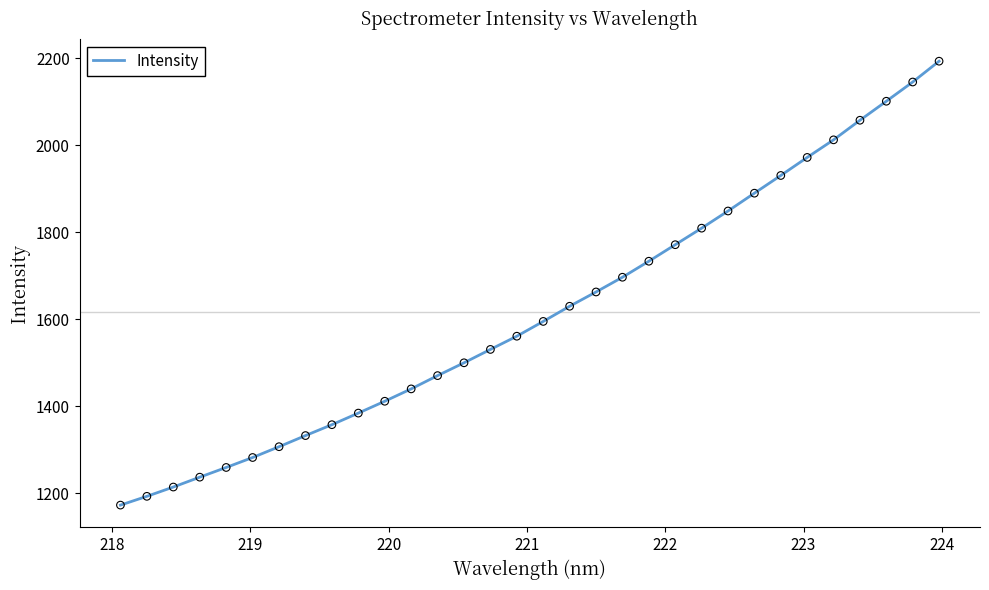

What is the difference between the maximum and minimum values?

1019.9